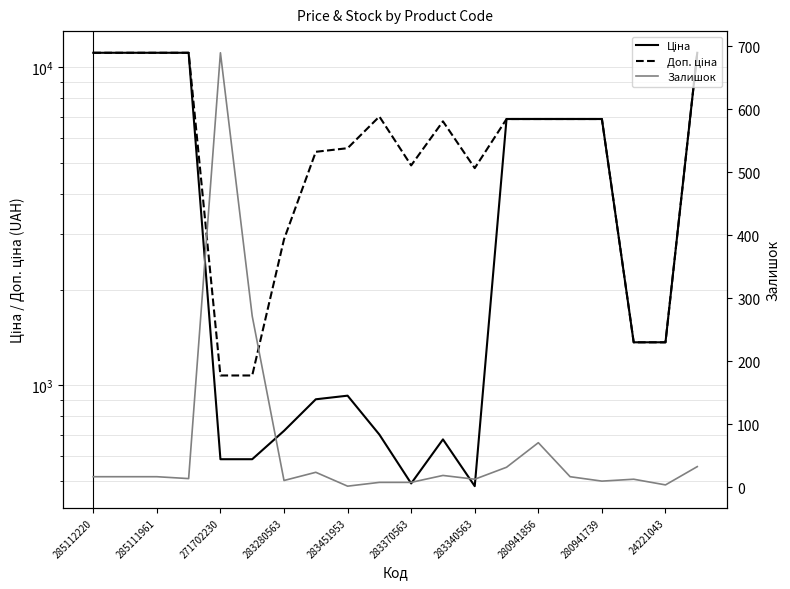

Does the chart have visible grid lines?

Yes